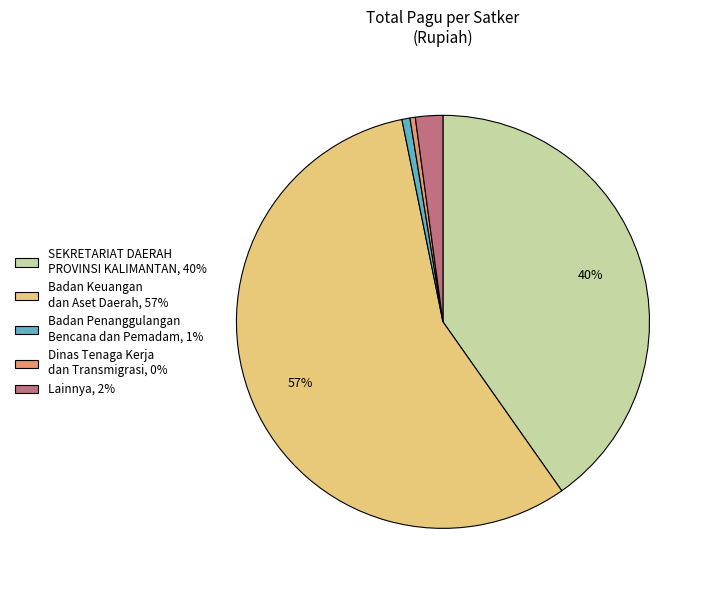

What percentage is the Badan Penanggulangan Bencana dan Pemadam, 1% slice, to the nearest percent?

1%